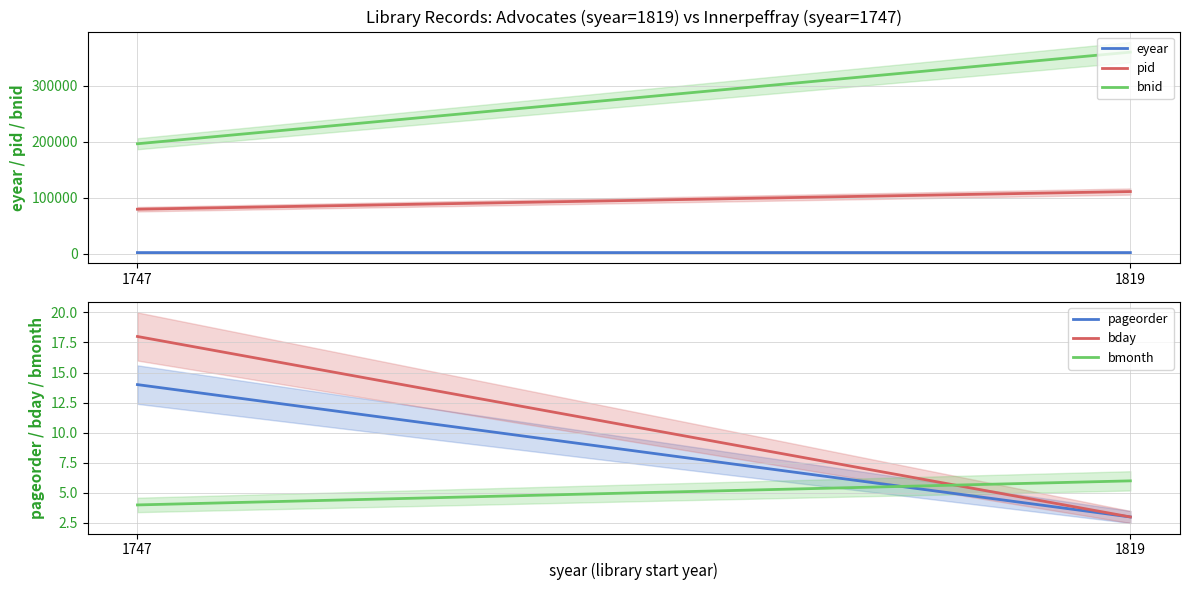

Rank the series at 1747 from lowest to highest value.

bmonth, pageorder, bday, eyear, pid, bnid